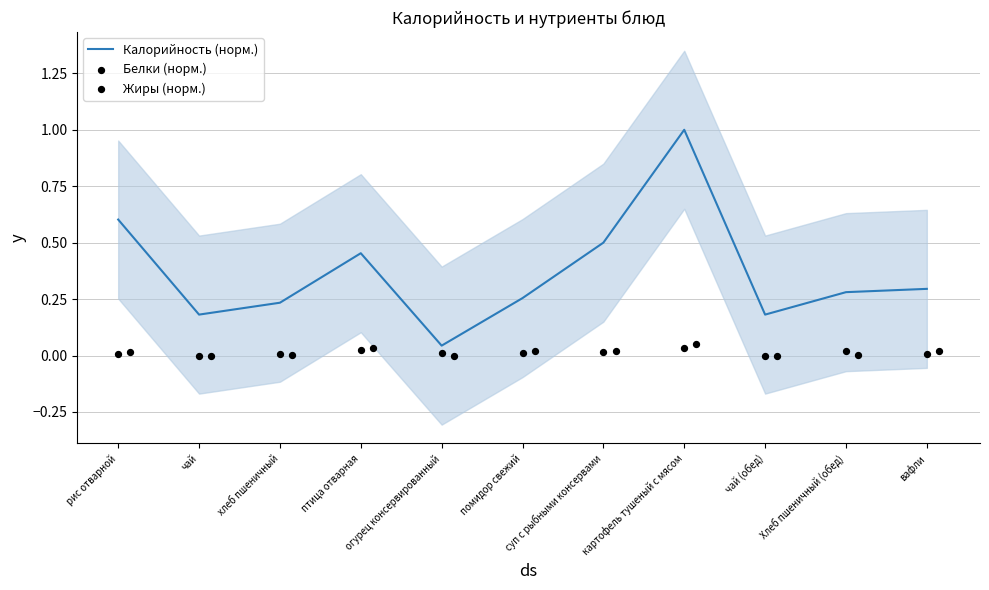

Which series has the largest total across all categories?

Калорийность (норм.)